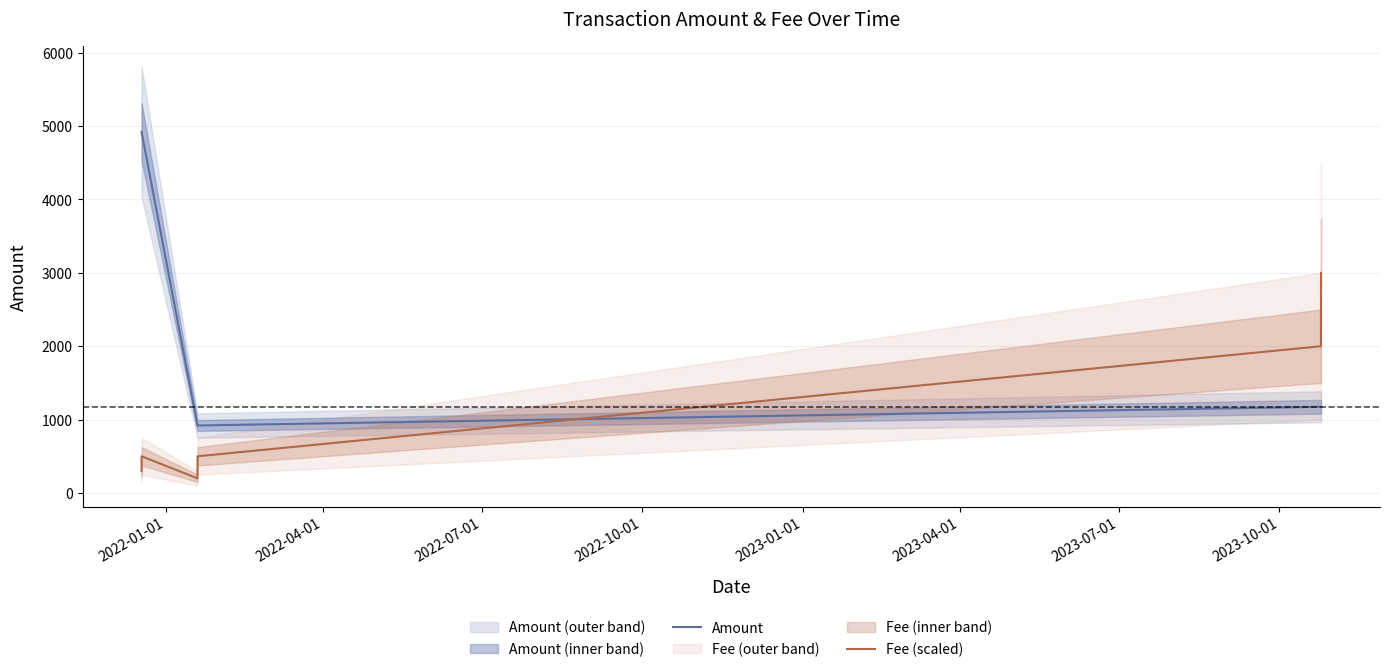

What is the highest value of the Fee (scaled) series?

3000.0